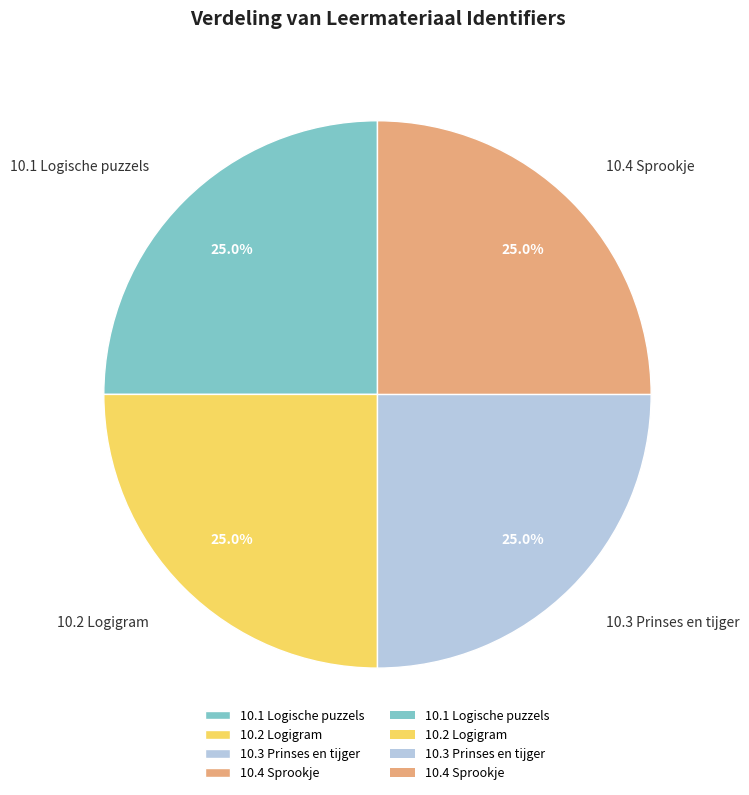

To the nearest percent, what portion does 10.4 Sprookje represent?

25%